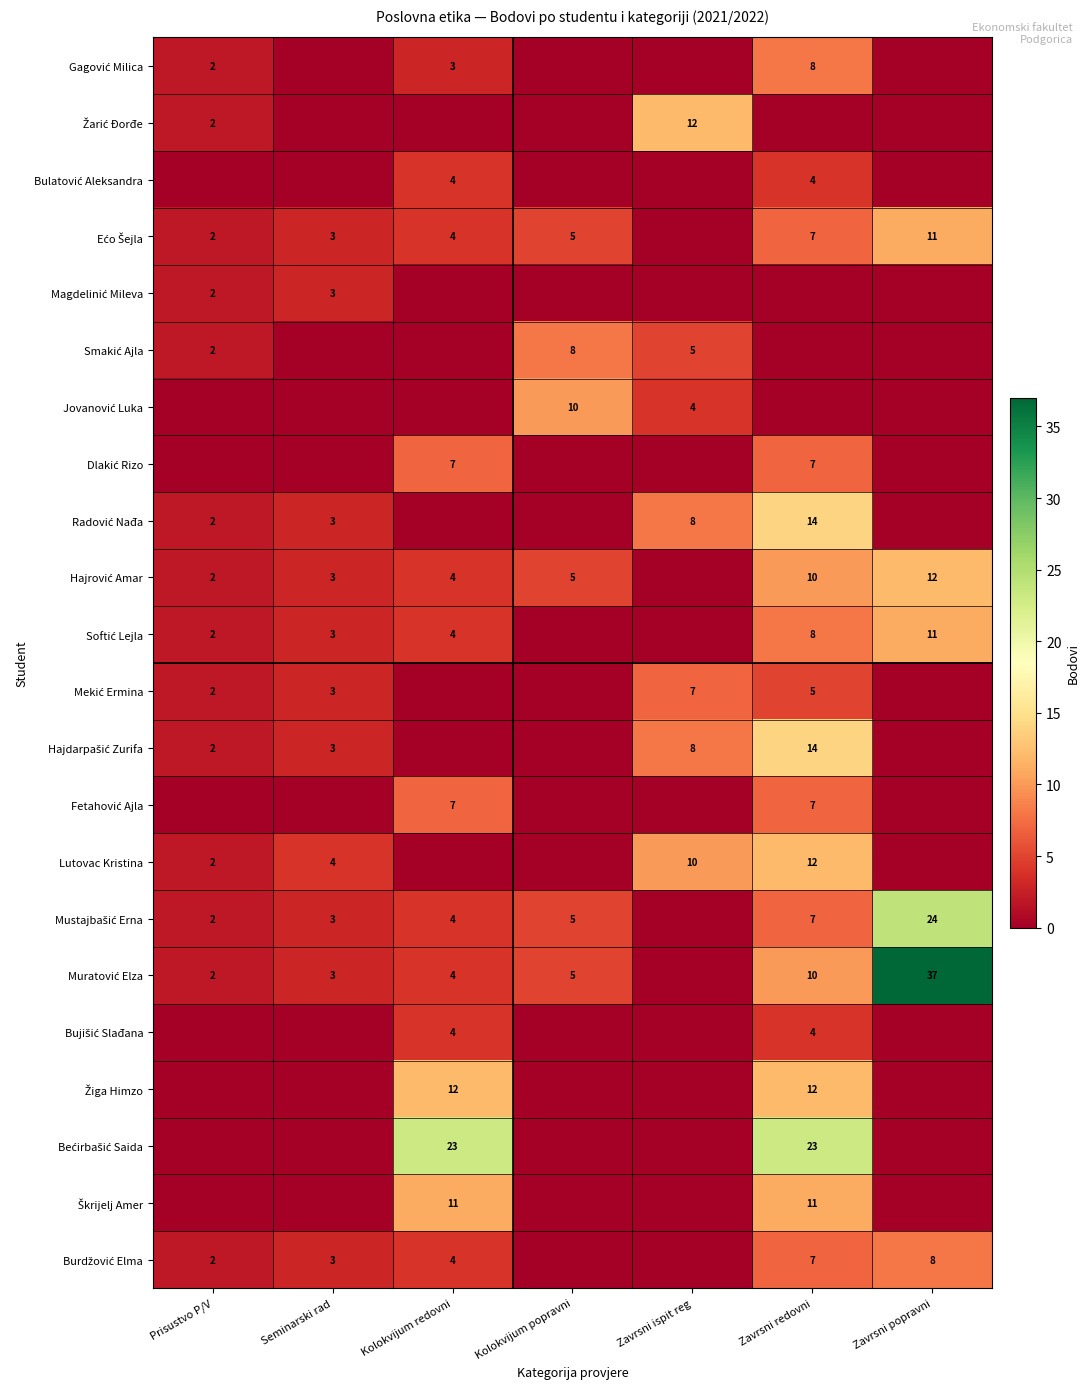

At how many categories does at least one series exceed 19?

3